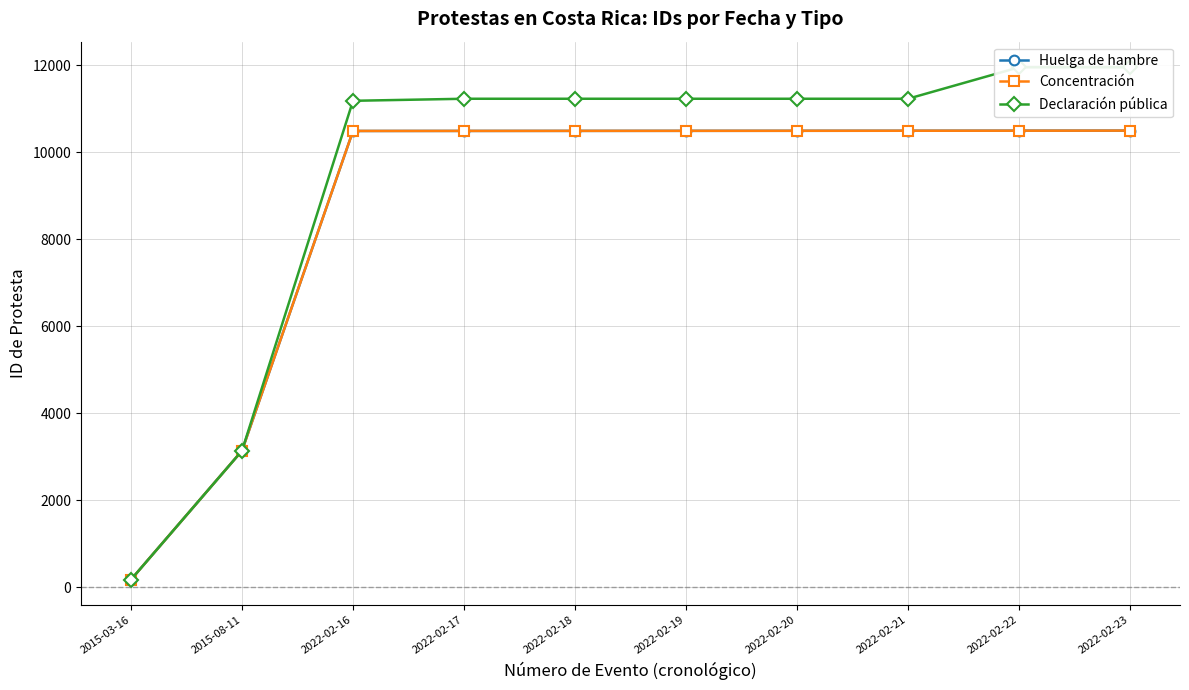

What is the difference between the Declaración pública values at 2022-02-22 and 2022-02-17?

723